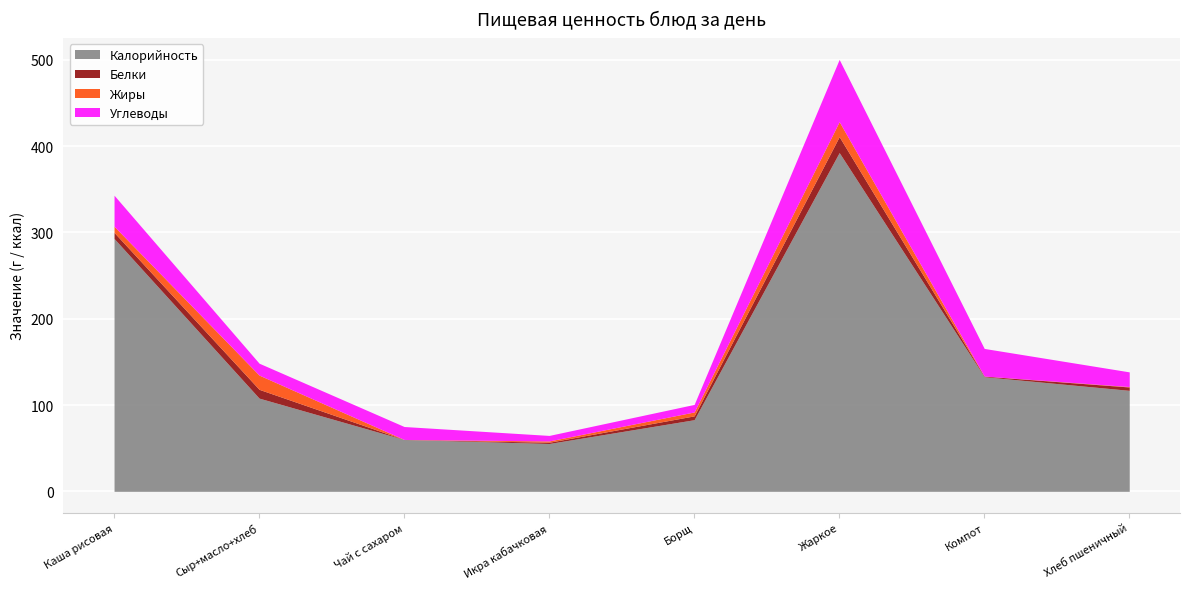

Between Сыр+масло+хлеб and Жаркое, which series saw the biggest shift?

Калорийность